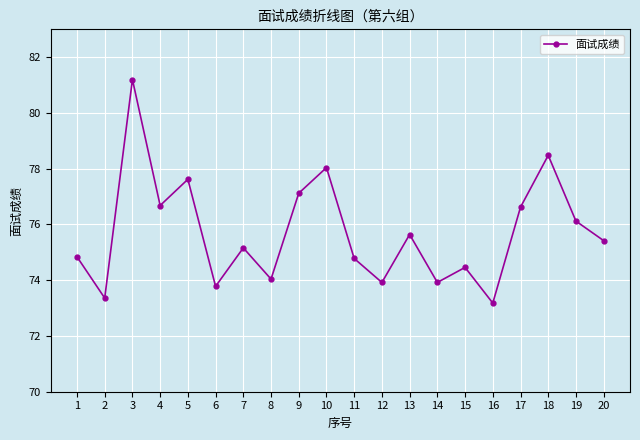

What value does the data have at 13?

75.6